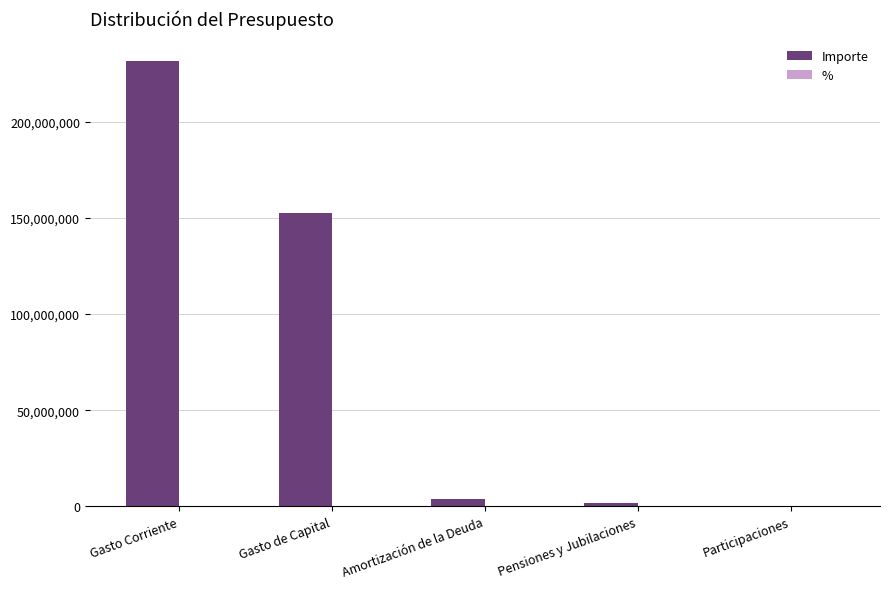

At which category is the sum across all series the highest?

Gasto Corriente